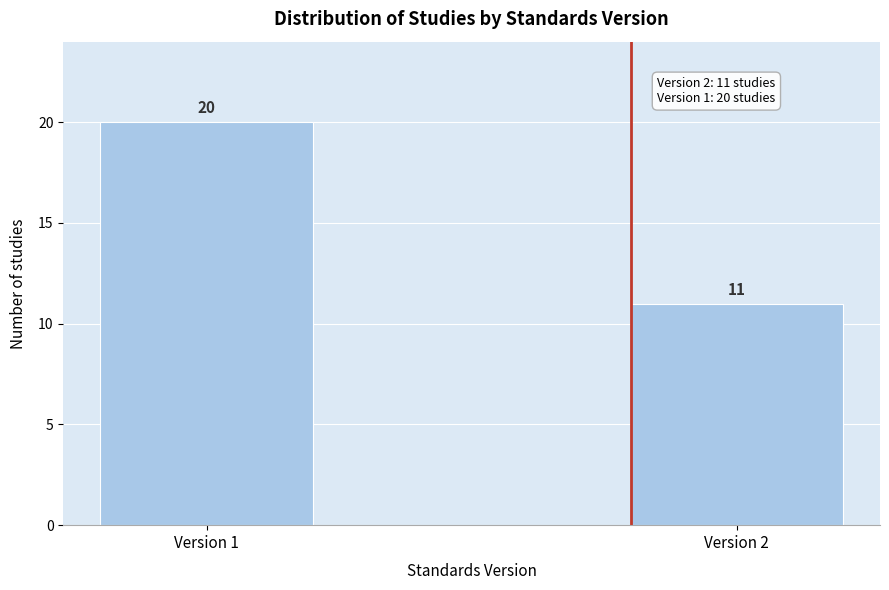

Reading left to right, what are all the values shown in this chart?

20	11